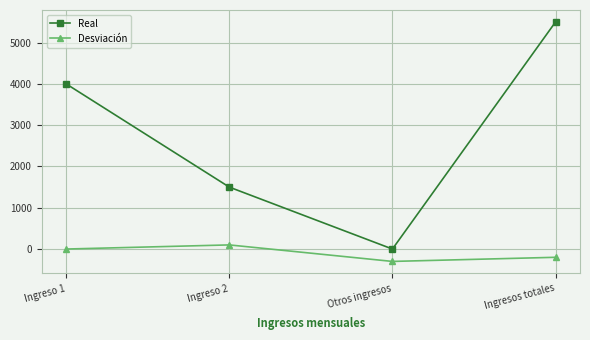

What is the difference between the maximum and minimum values in the Desviación series?

400